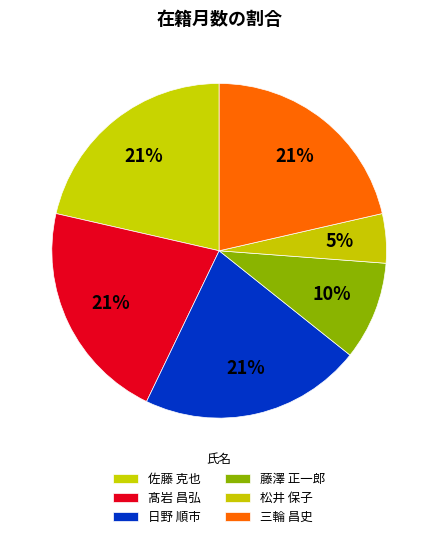

What is the smallest slice in the pie chart?

松井 保子